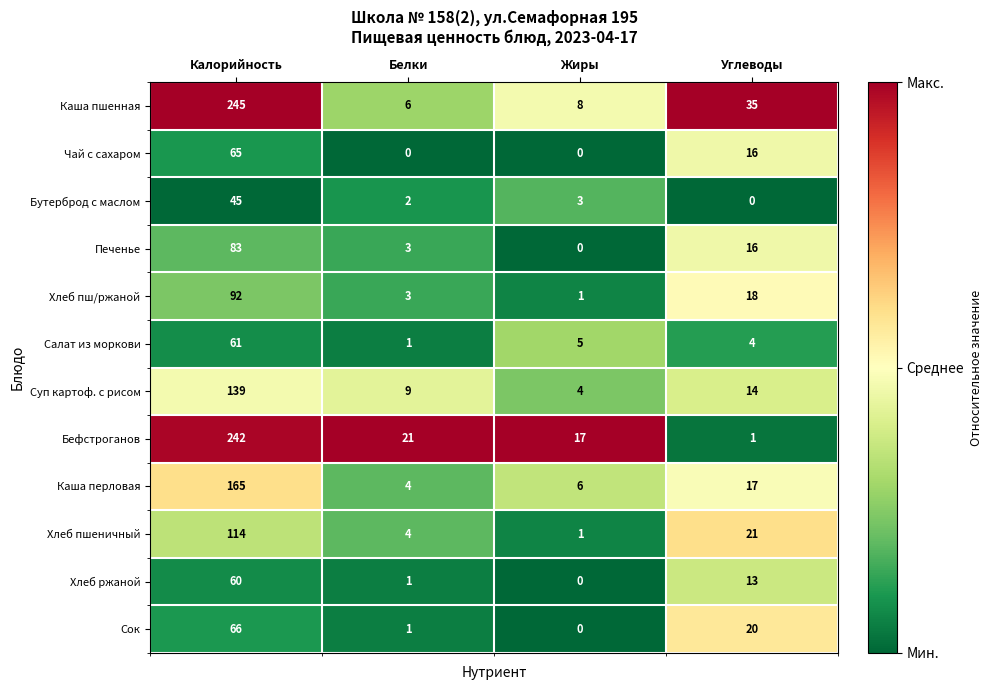

What is the total value across all series at Белки?

55